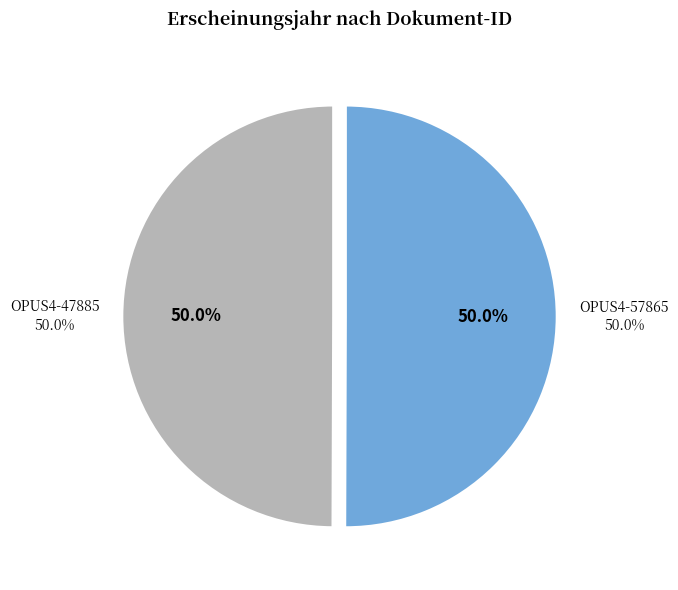

True or false: OPUS4-57865 accounts for 42% of the total.

False